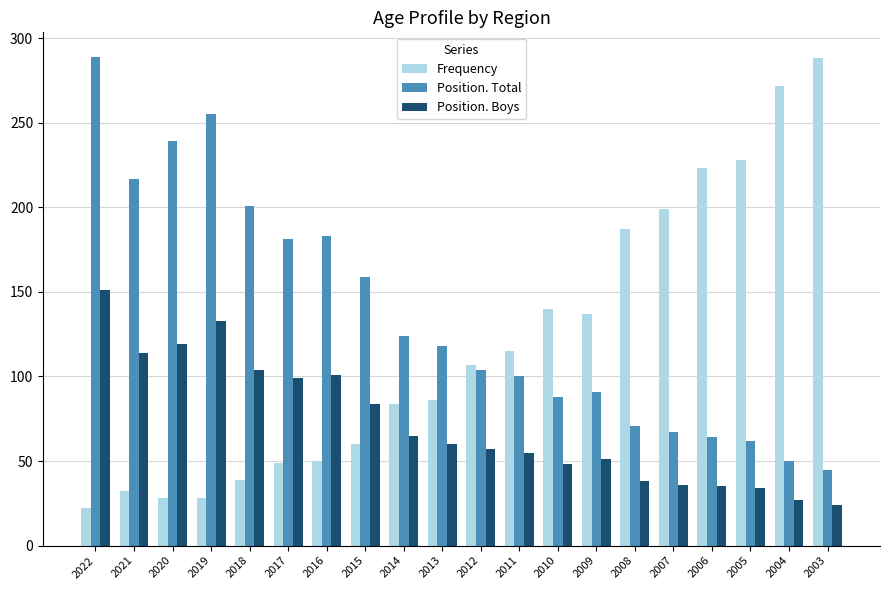

What is the difference between the maximum and minimum values in the Position. Total series?

244